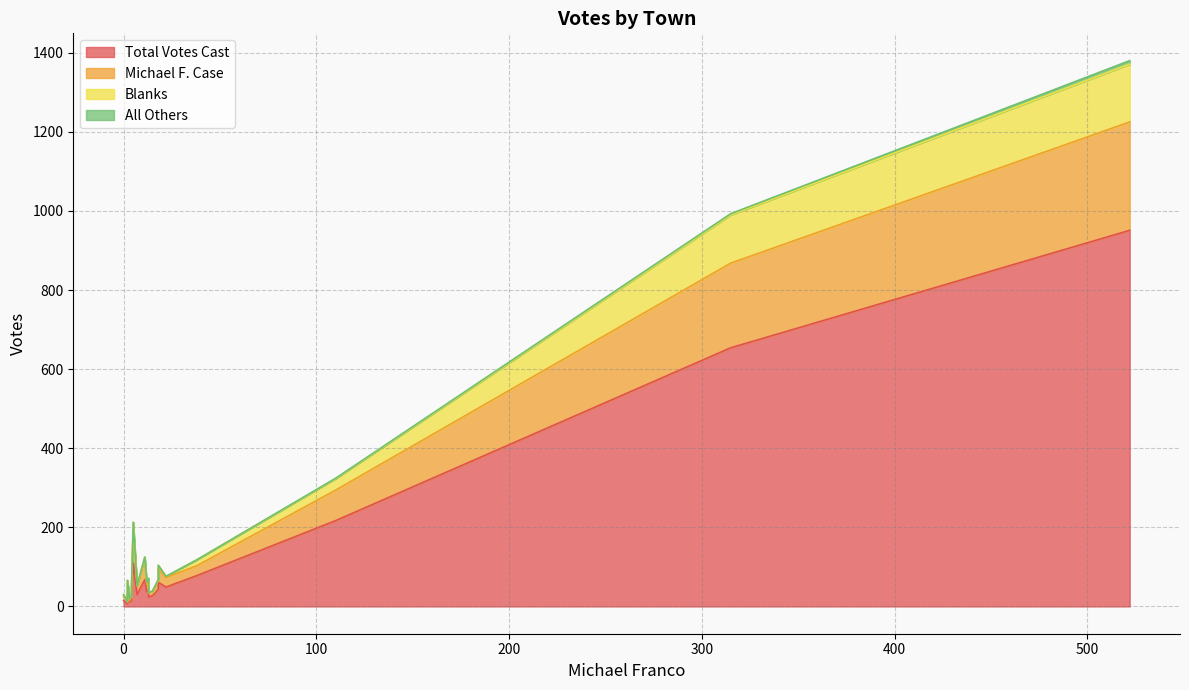

Which series has the widest spread of values?

Total Votes Cast